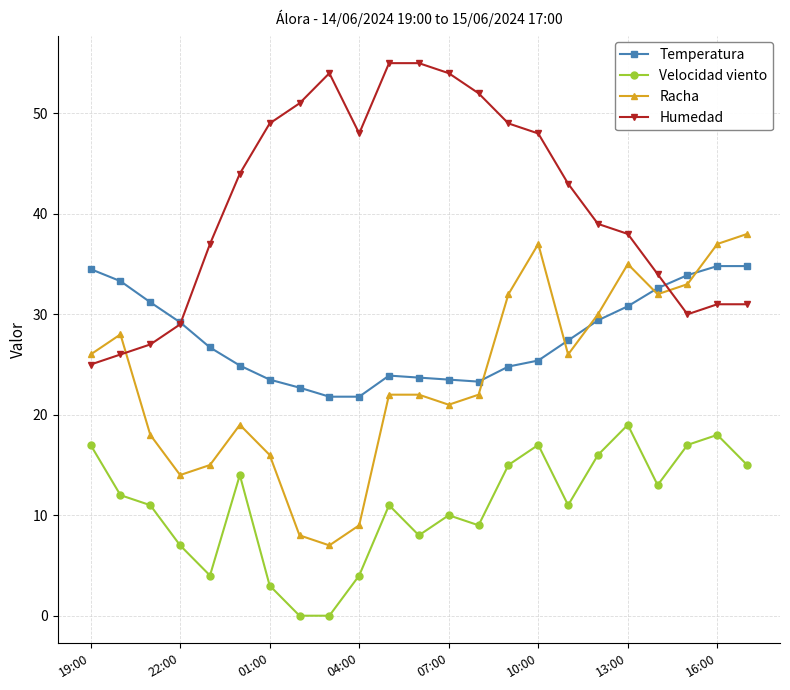

True or false: Velocidad viento has more than 2 interior local peaks.

True